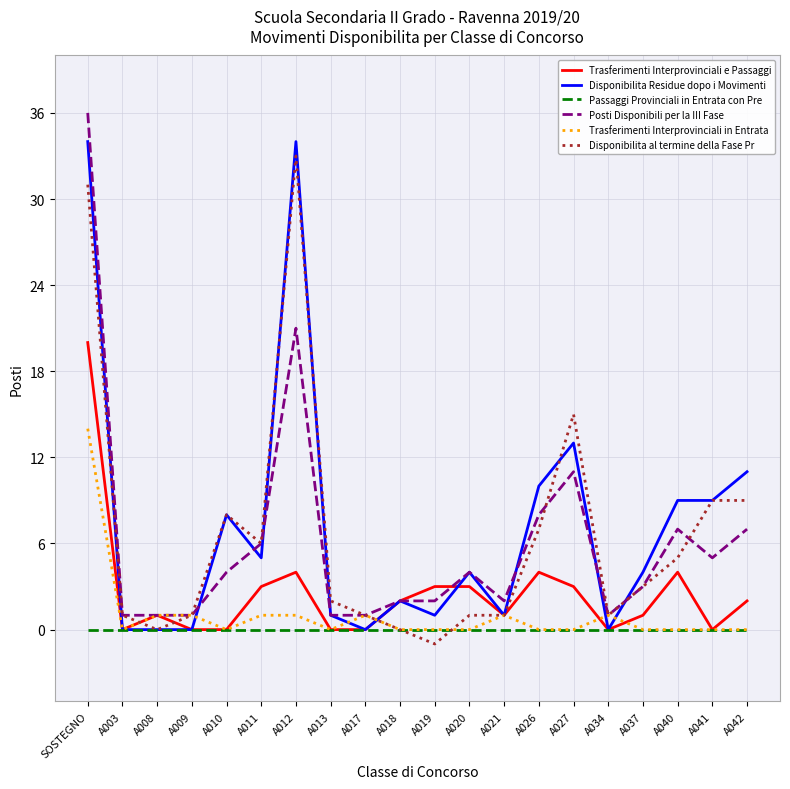

Between A019 and A020, which series saw the biggest shift?

Disponibilita Residue dopo i Movimenti